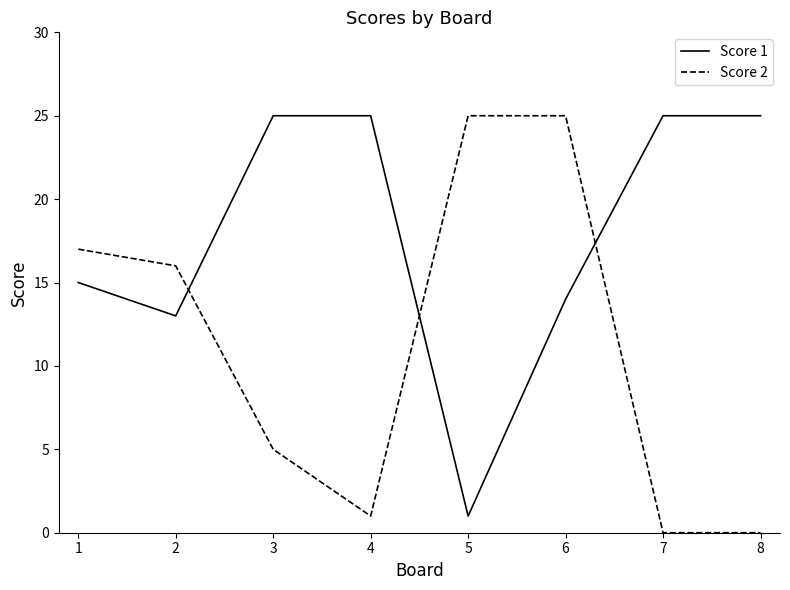

The Score 1 series shows 25 at 4. True or false?

True